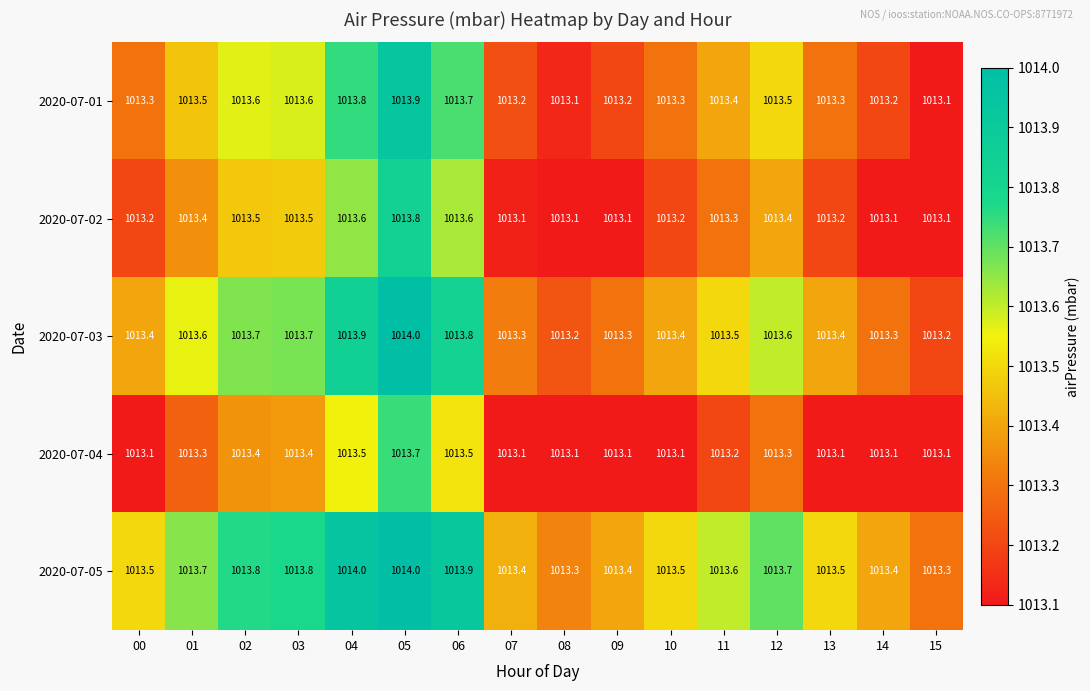

What is the approximate value of 2020-07-04 at 03?

1013.4